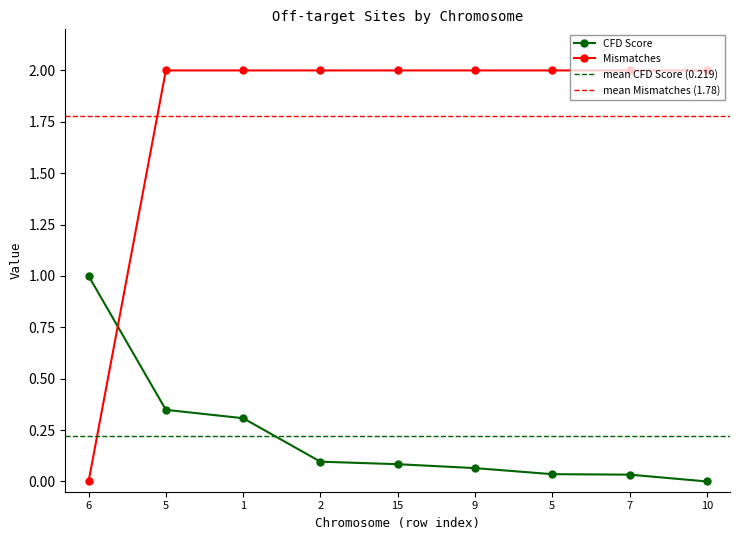

Does the chart have visible grid lines?

No